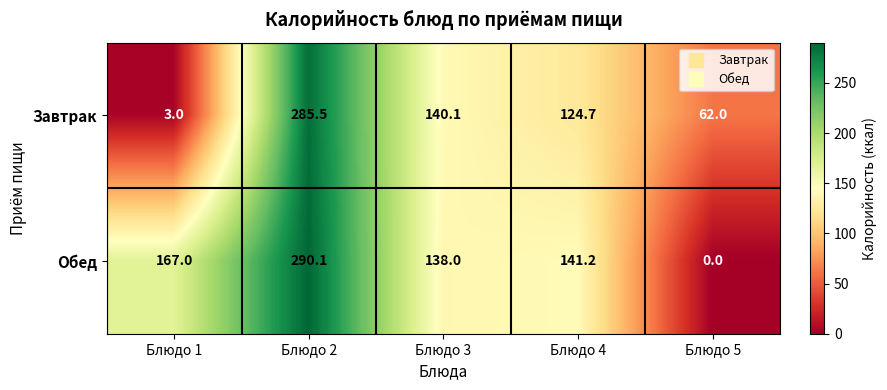

At Блюдо 5, list the series in order from smallest to largest.

Обед, Завтрак